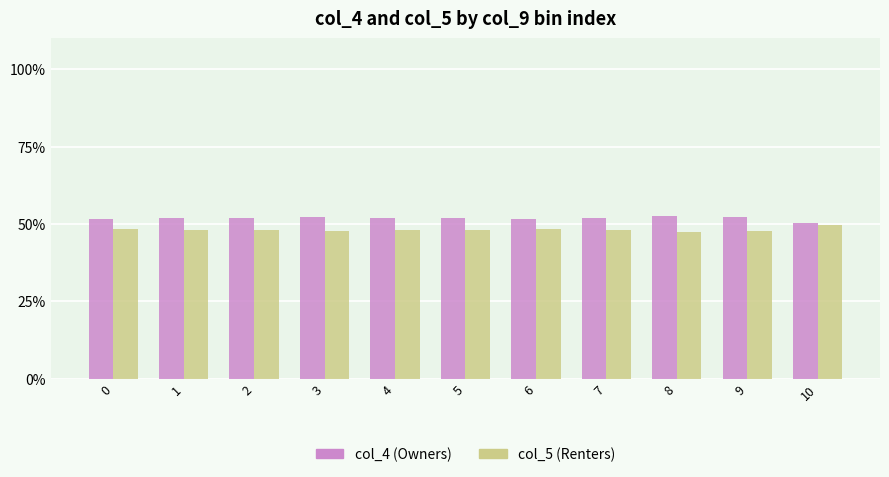

What is the difference between the highest and lowest values at 8?

5.1